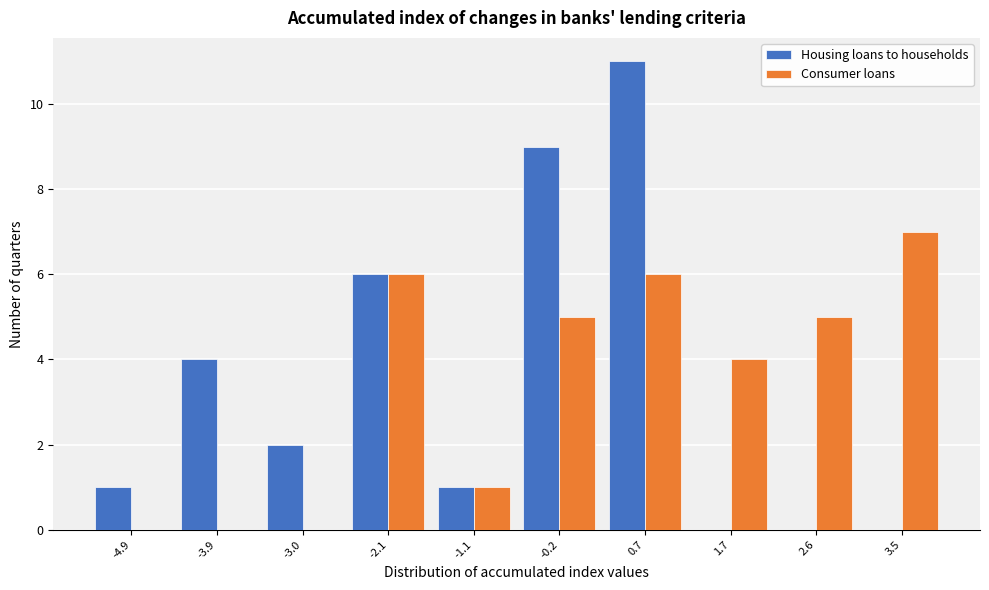

Reading left to right, extract all data points from this chart.

Housing loans to households: -4.9=1	-3.9=4	-3.0=2	-2.1=6	-1.1=1	-0.2=9	0.7=11	1.7=0	2.6=0	3.5=0
Consumer loans: -4.9=0	-3.9=0	-3.0=0	-2.1=6	-1.1=1	-0.2=5	0.7=6	1.7=4	2.6=5	3.5=7